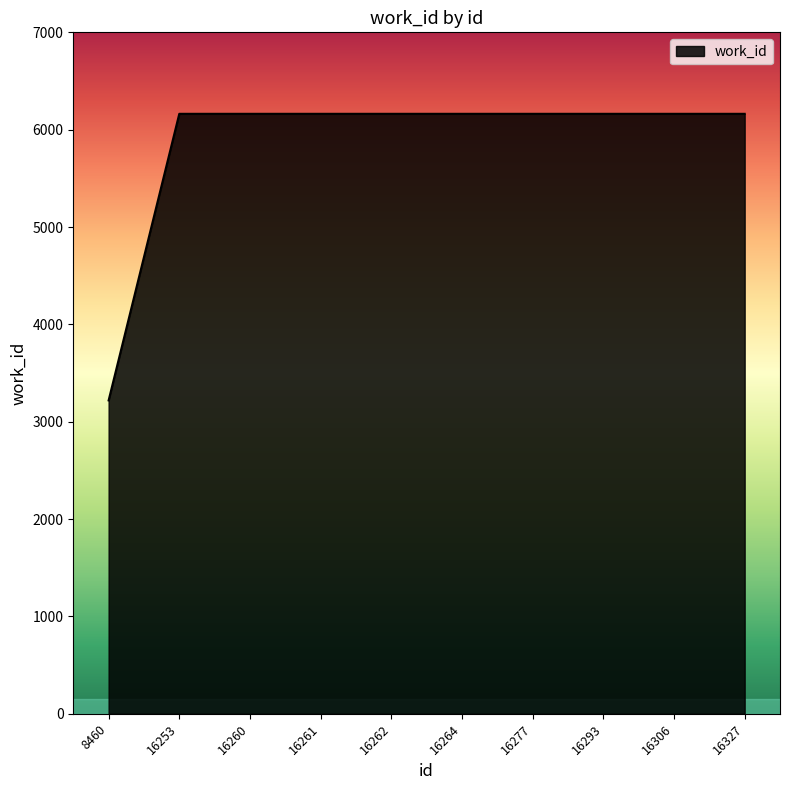

What is the maximum value shown in the chart?

6163